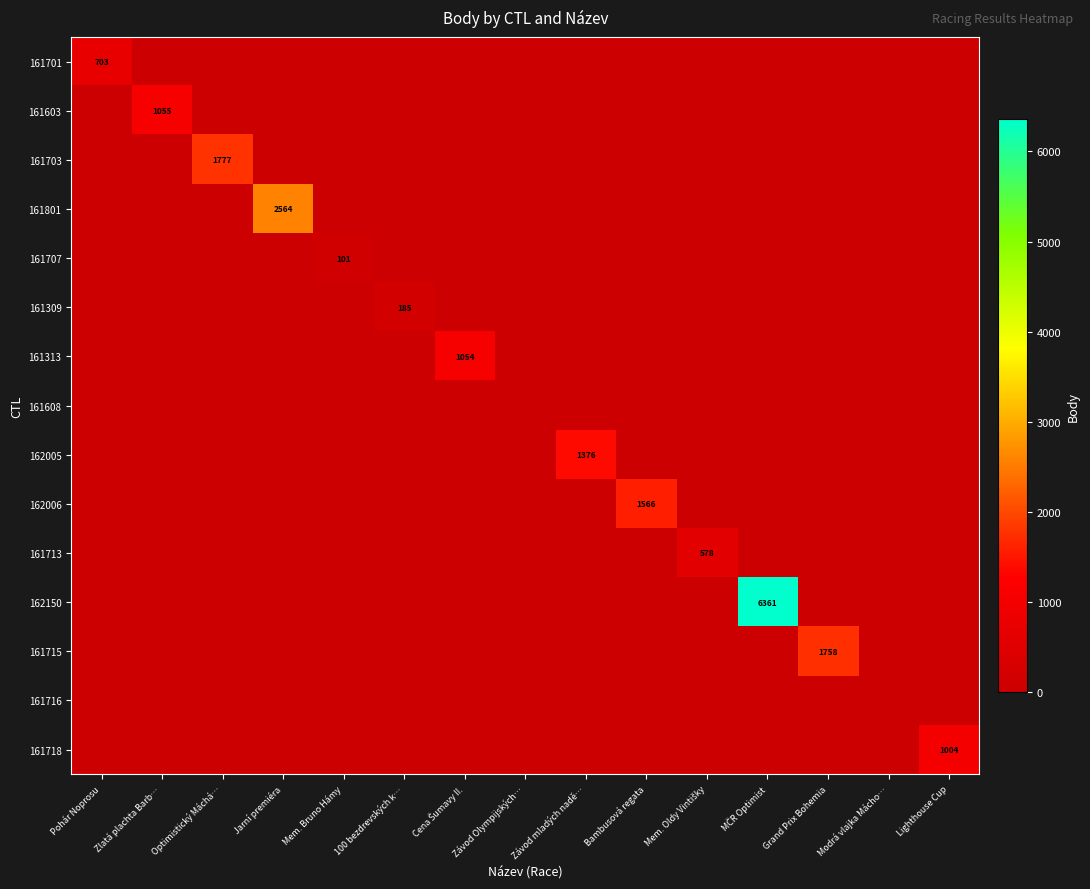

What is the total value across all series at Bambusová regata?

1566